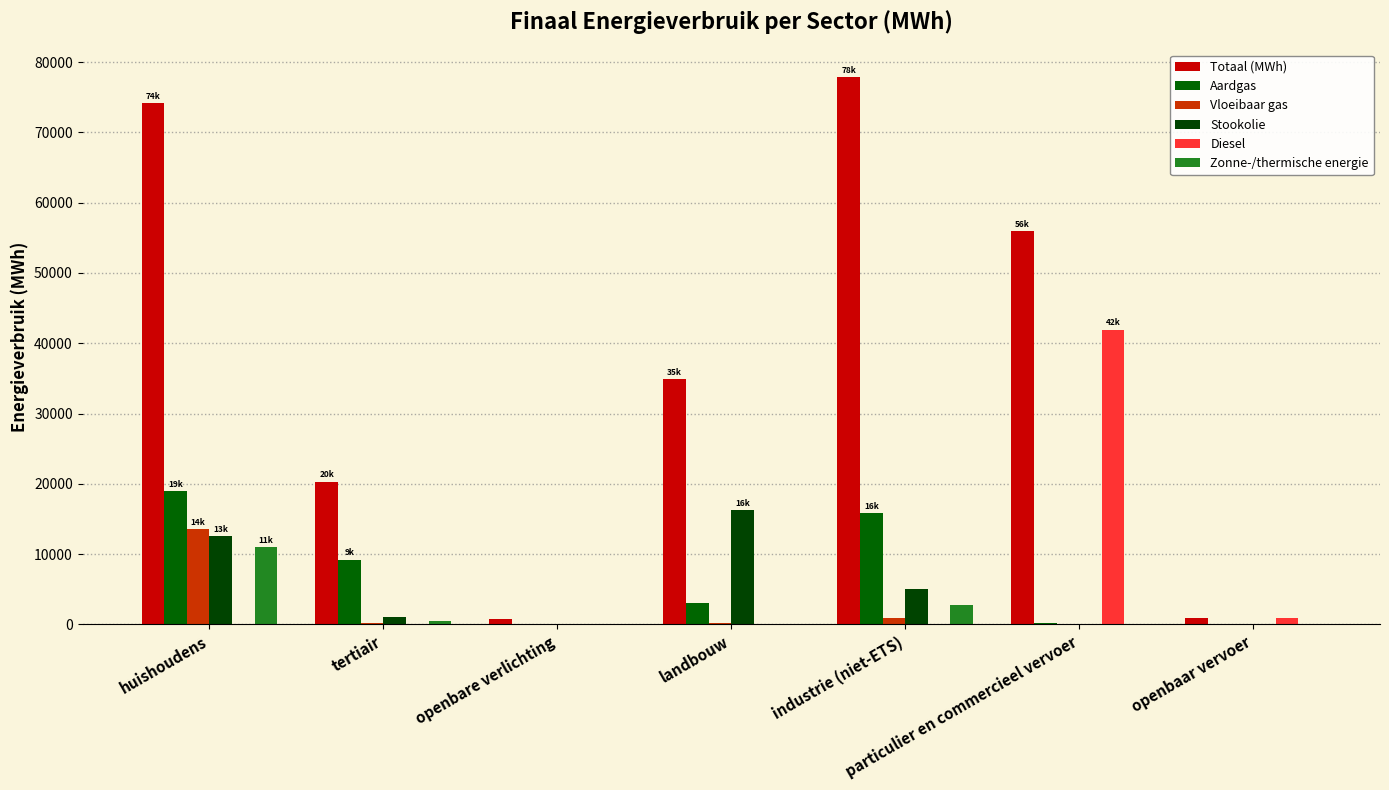

Are the bars horizontal?

No